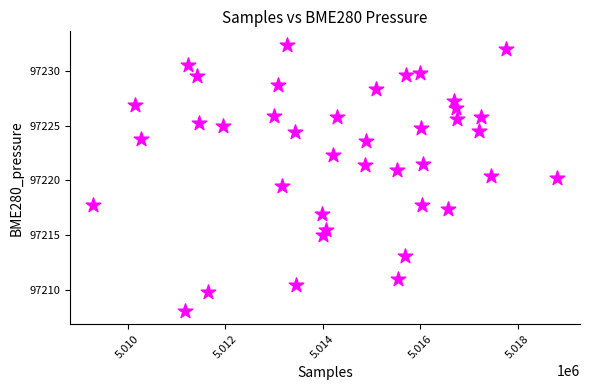

What is the range of Y values (max minus min)?

24.4